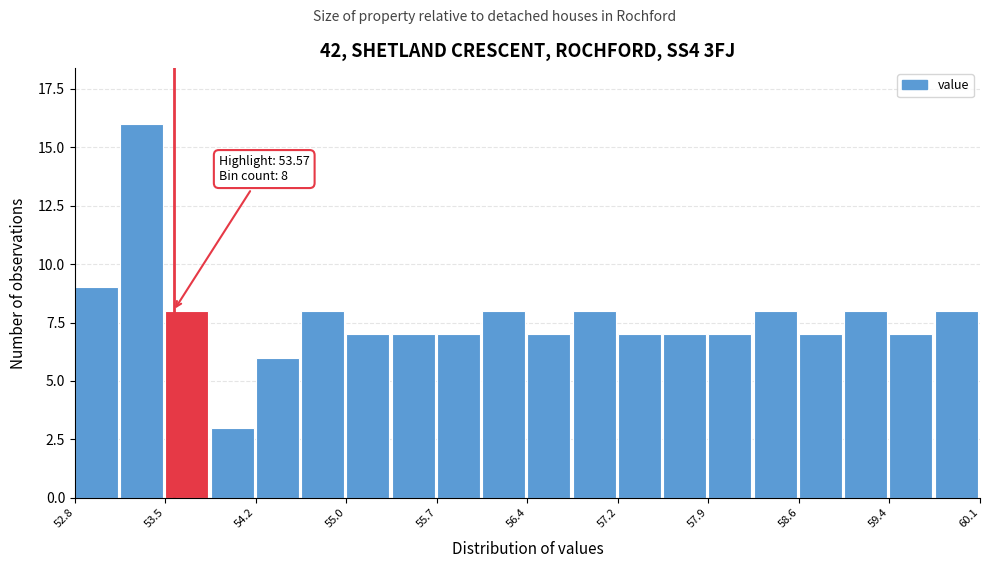

Read against the x-axis, roughly where is the centre of the tallest bar?

53.3